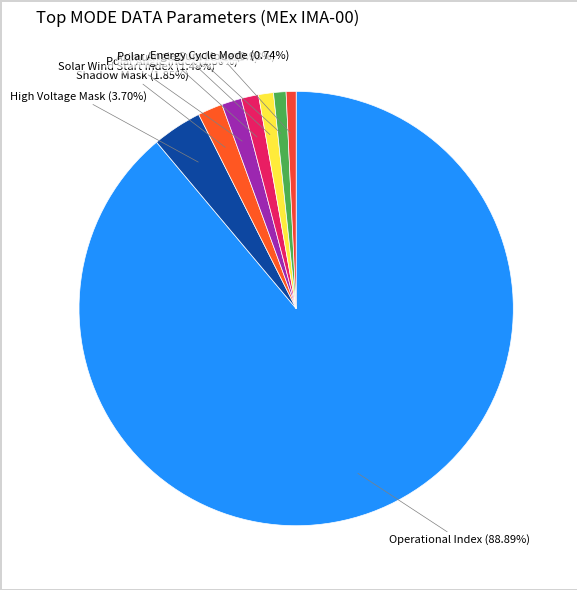

Which slice is the largest?

Operational Index